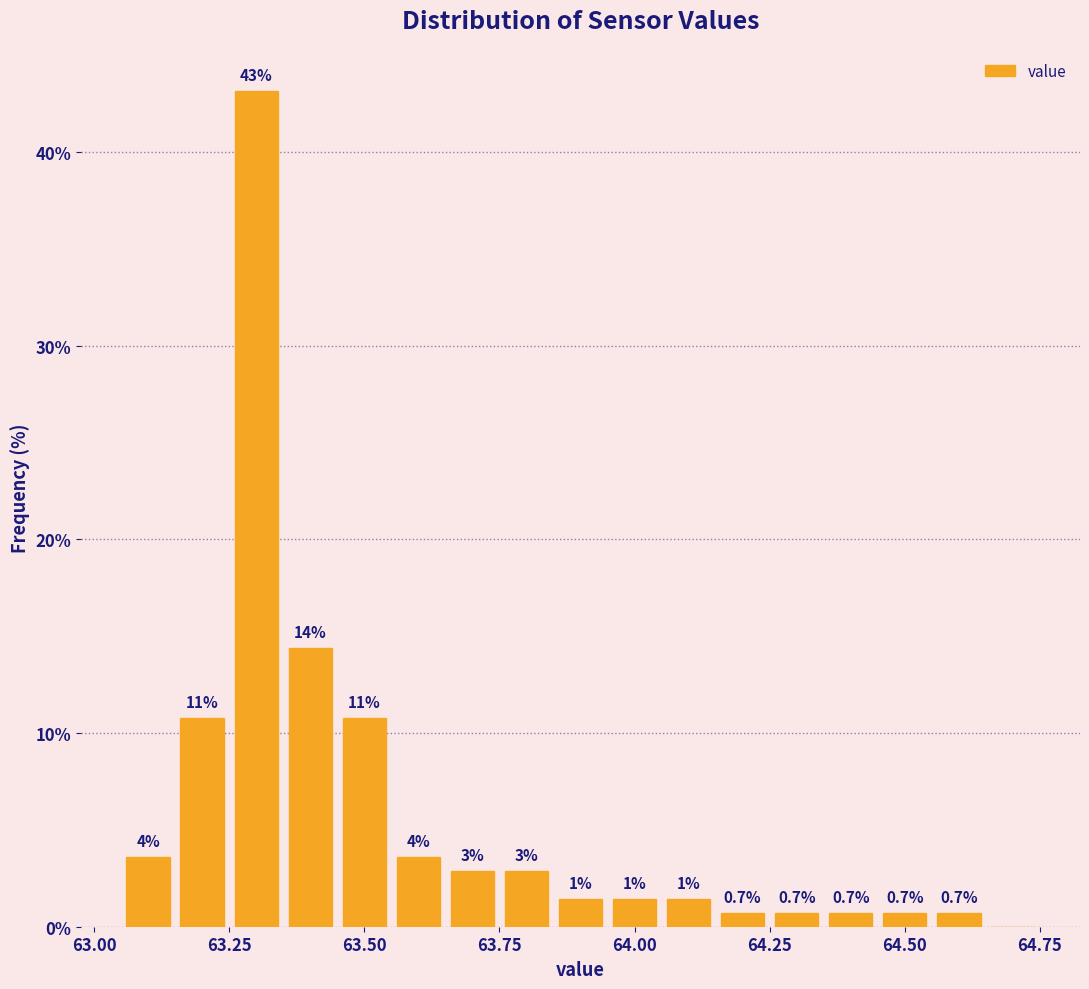

Read against the x-axis, roughly where is the centre of the tallest bar?

63.30